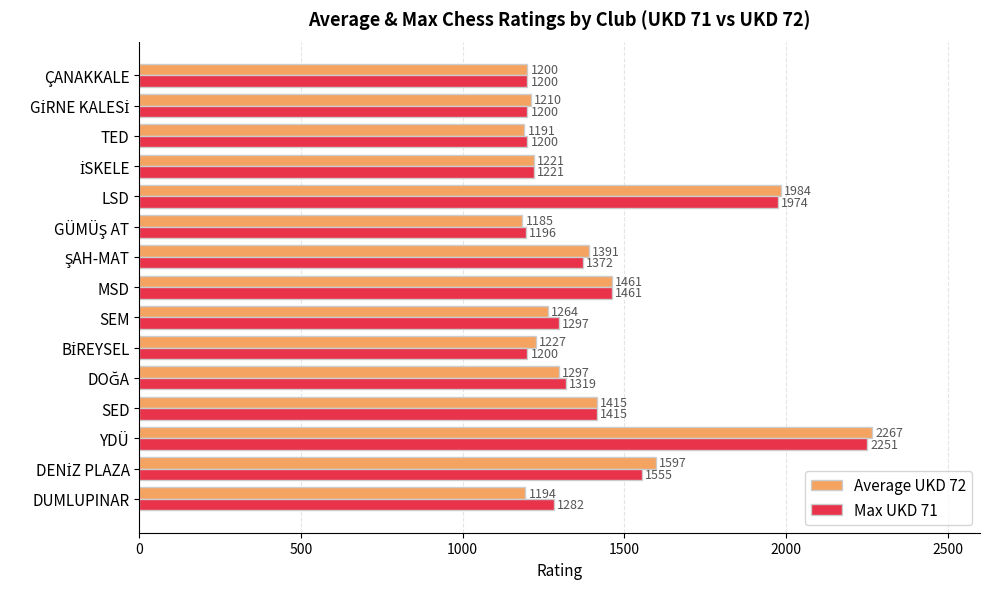

Which series has the widest spread of values?

Average UKD 72